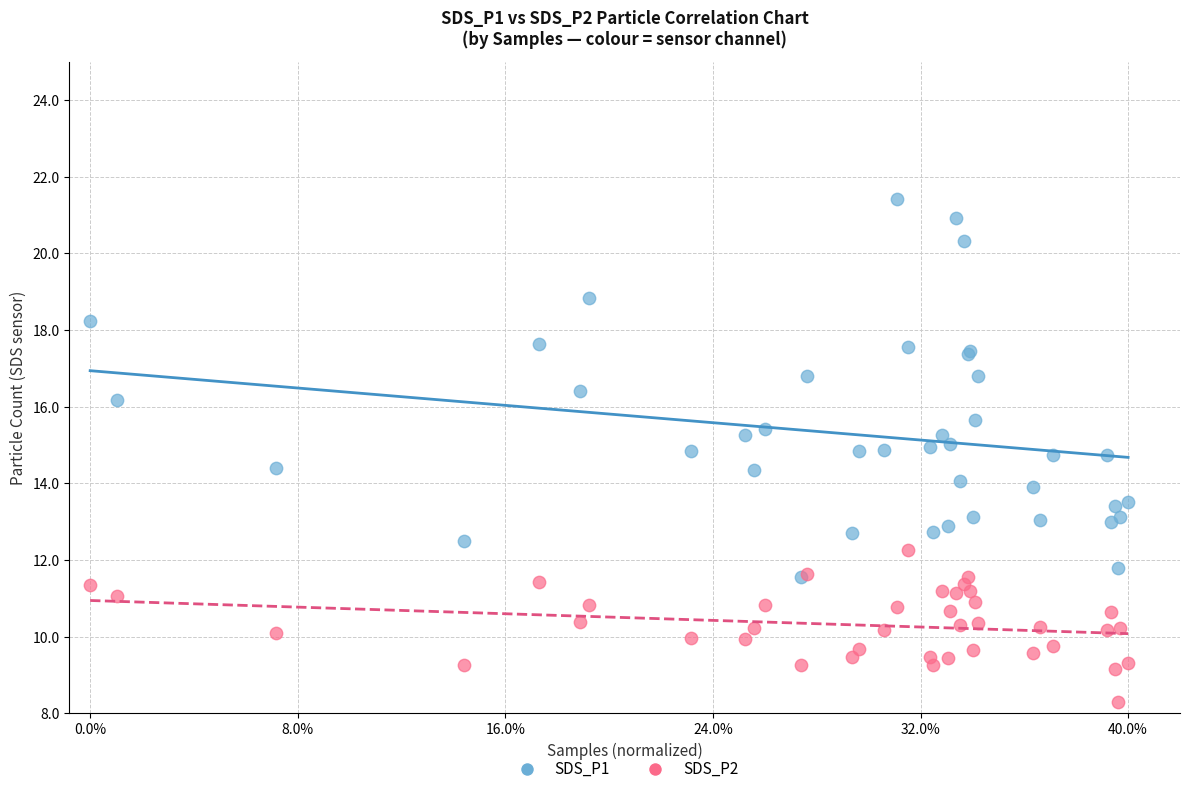

What are all the series names shown in the legend?

SDS_P1, SDS_P2